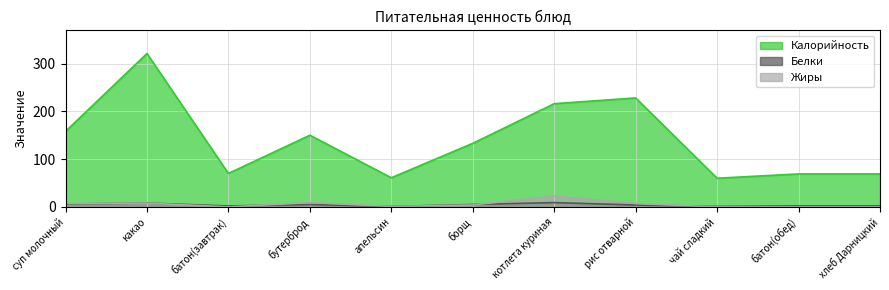

True or false: Жиры and Калорийность cross at least once.

False